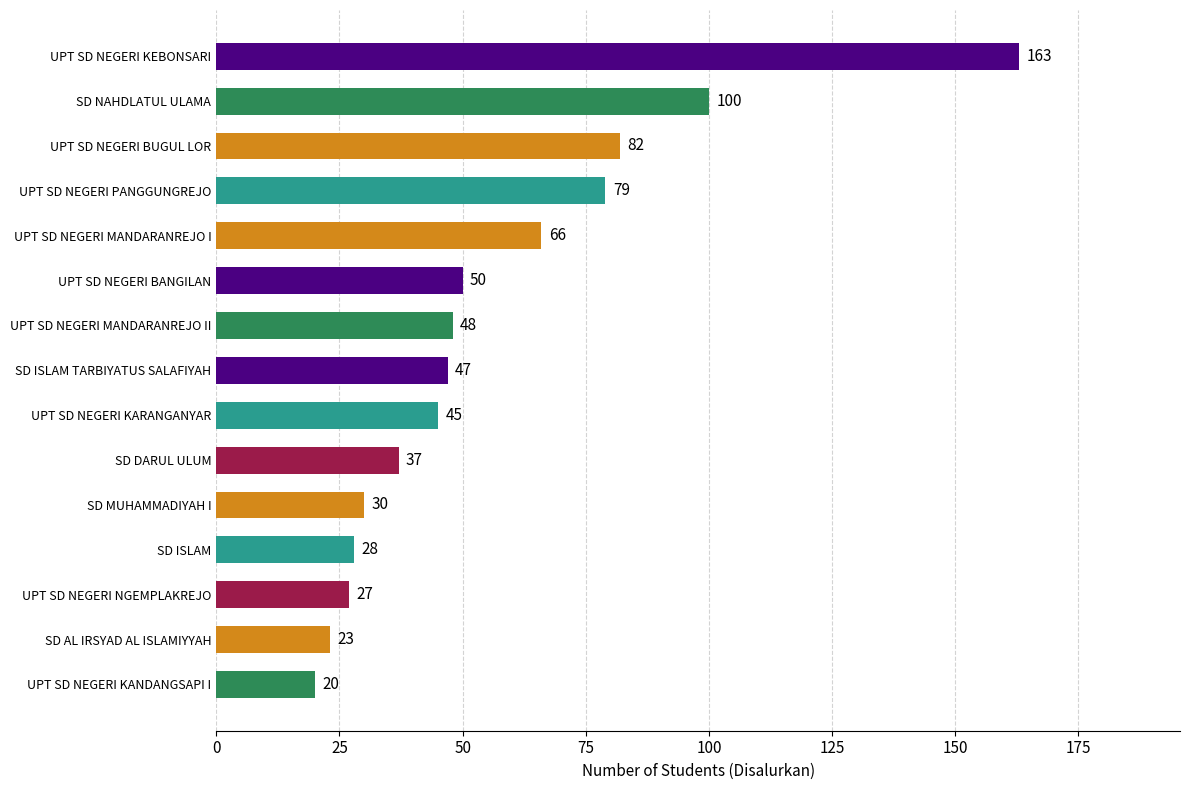

At which category does the chart reach its peak across all series?

UPT SD NEGERI KEBONSARI